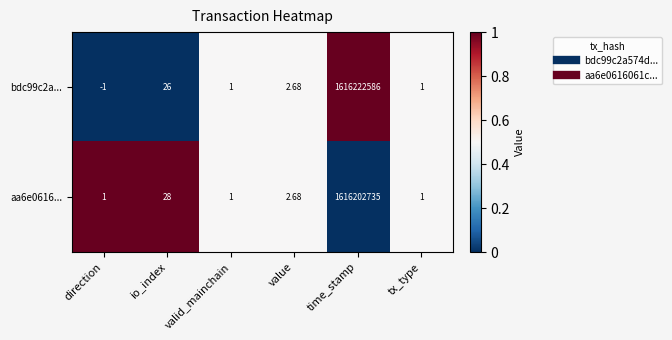

Which category has the lowest value across all series?

direction